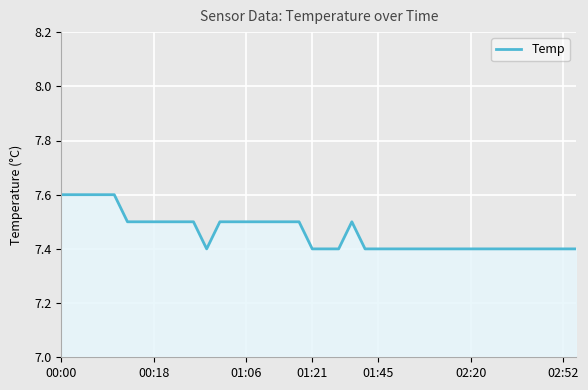

Count the number of data series in this chart.

1